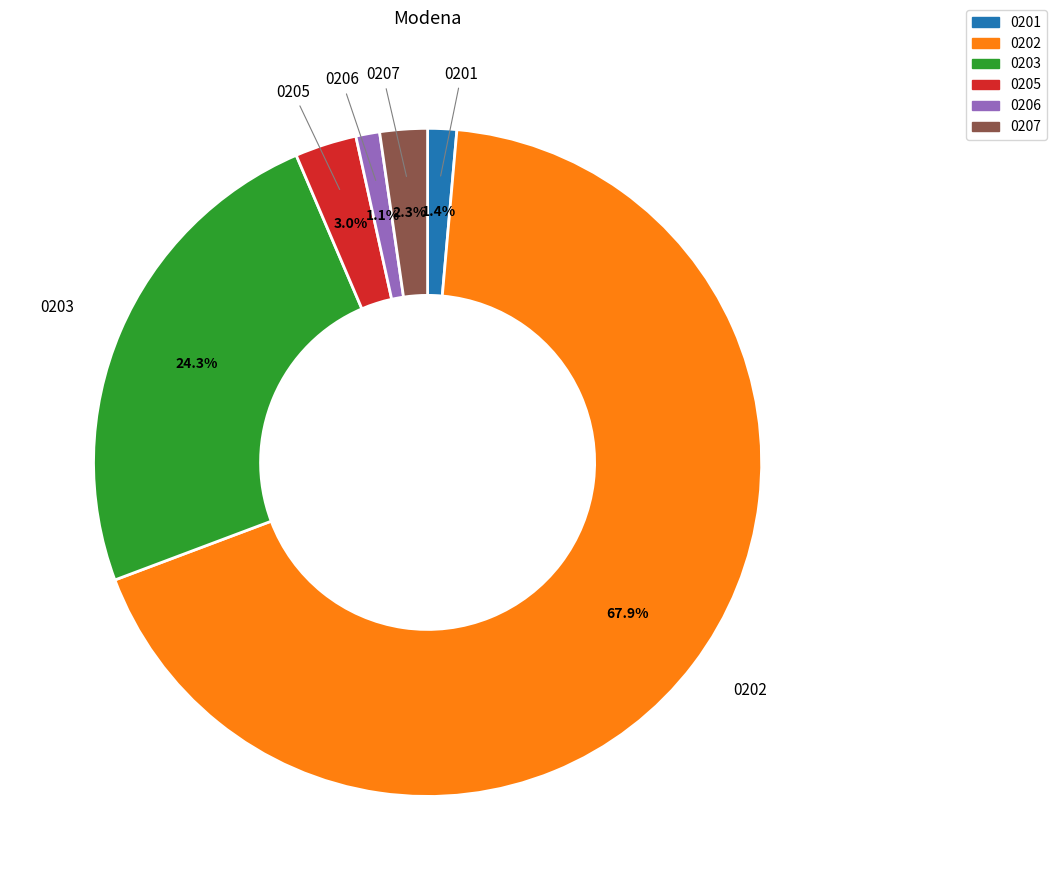

What percentage do 0201 and 0205 together represent?

4.4%